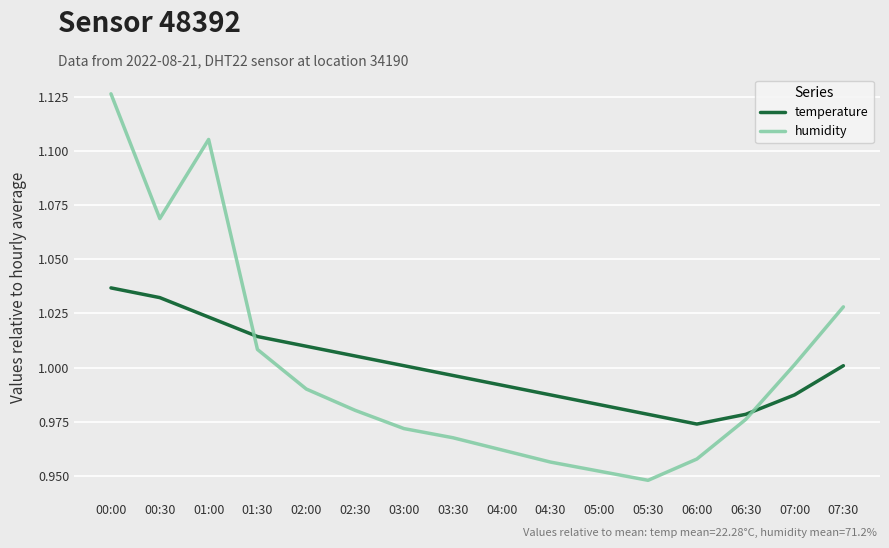

What position from the left is 06:00?

13